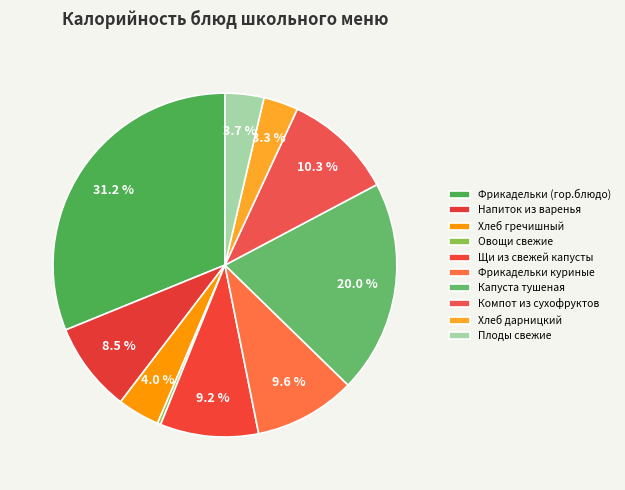

Which slice is the largest?

Фрикадельки (гор.блюдо)